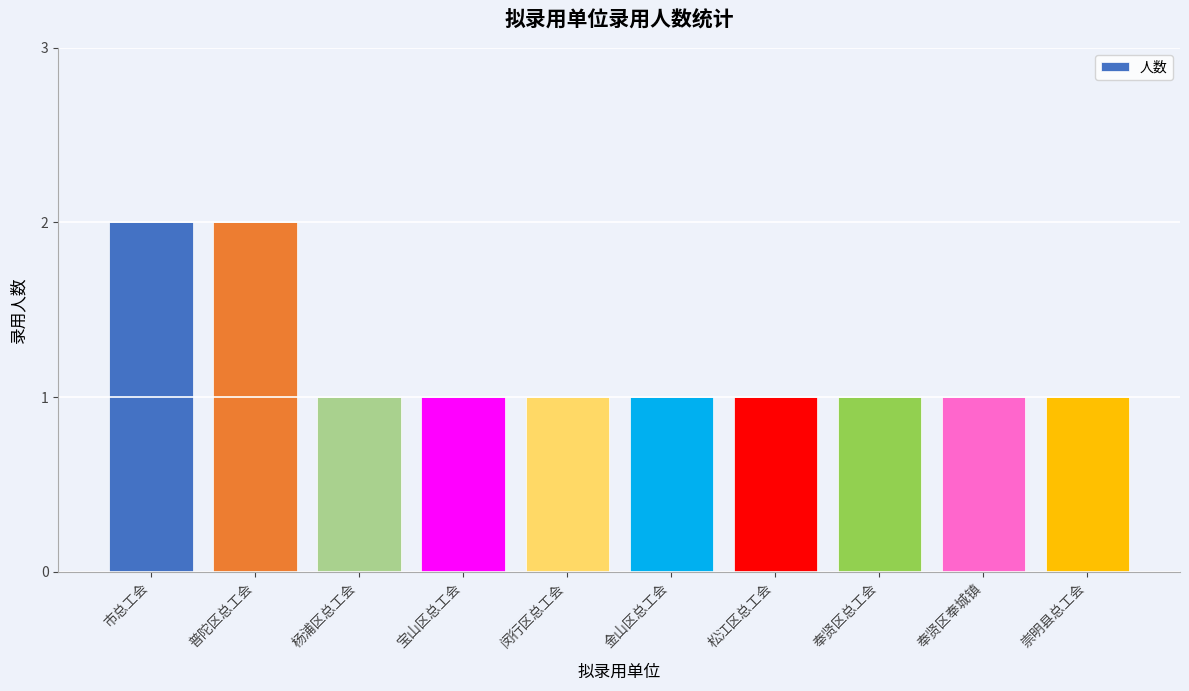

Count the values in the range 1 to 2.

10